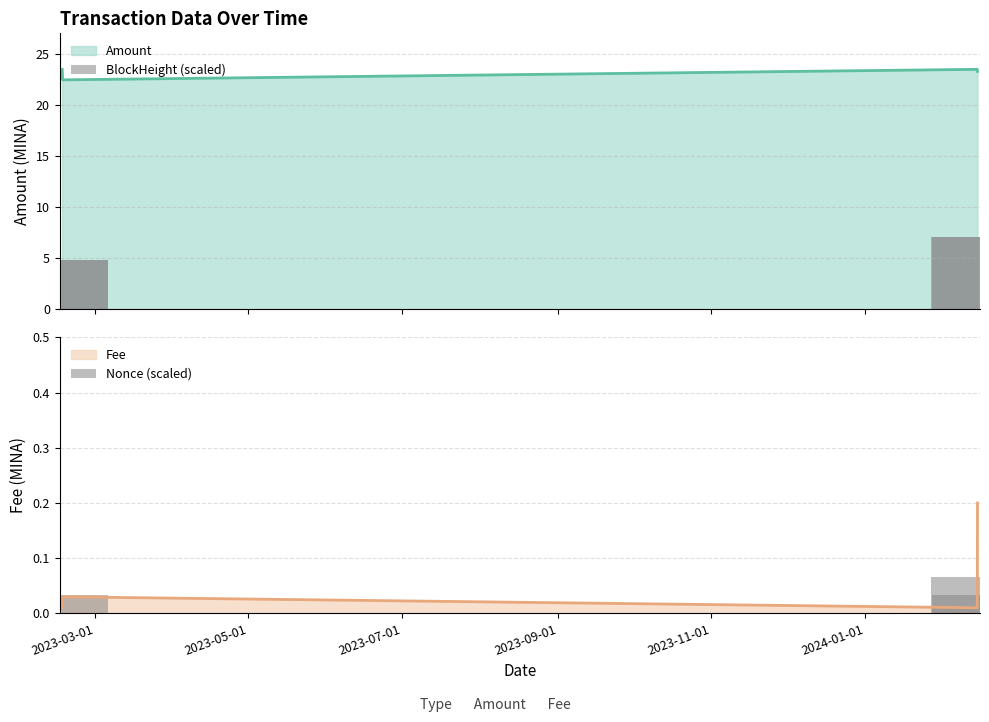

Count the Amount values in the range 23 to 24.

3